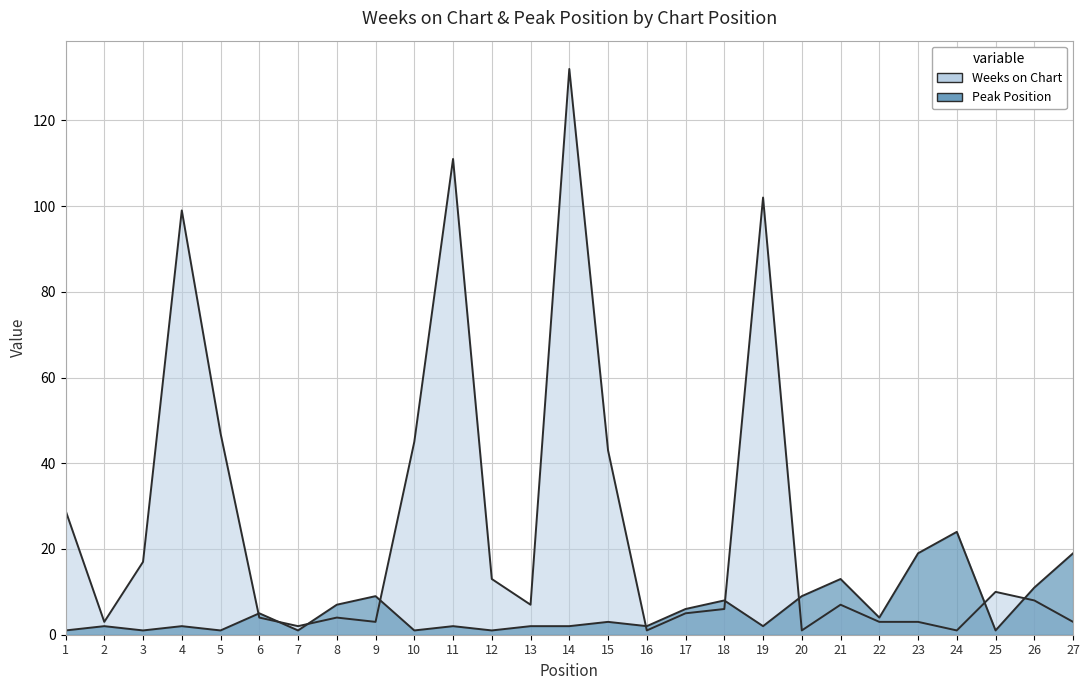

The value of Weeks on Chart at 19 is 58. True or false?

False